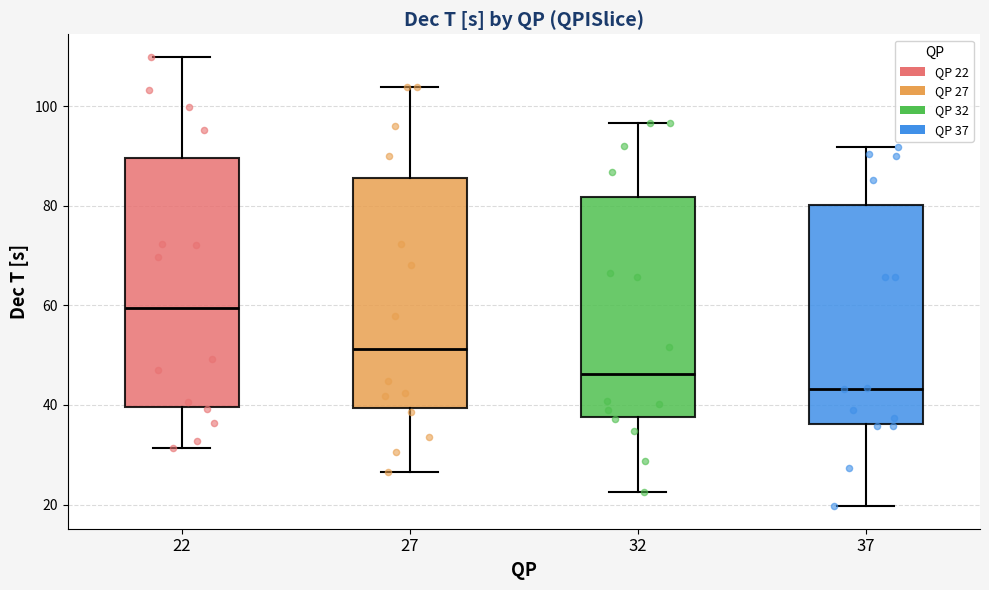

Reading left to right, read every box against the y-axis: the position of its median line, the range the box covers, and the ends of its whiskers. The values are not printed on the chart, so give them approximately, as read against the axis.

22: median 60, box 40 to 90, whiskers 32 to 110
27: median 52, box 40 to 86, whiskers 26 to 104
32: median 46, box 38 to 82, whiskers 22 to 96
37: median 44, box 36 to 80, whiskers 20 to 92